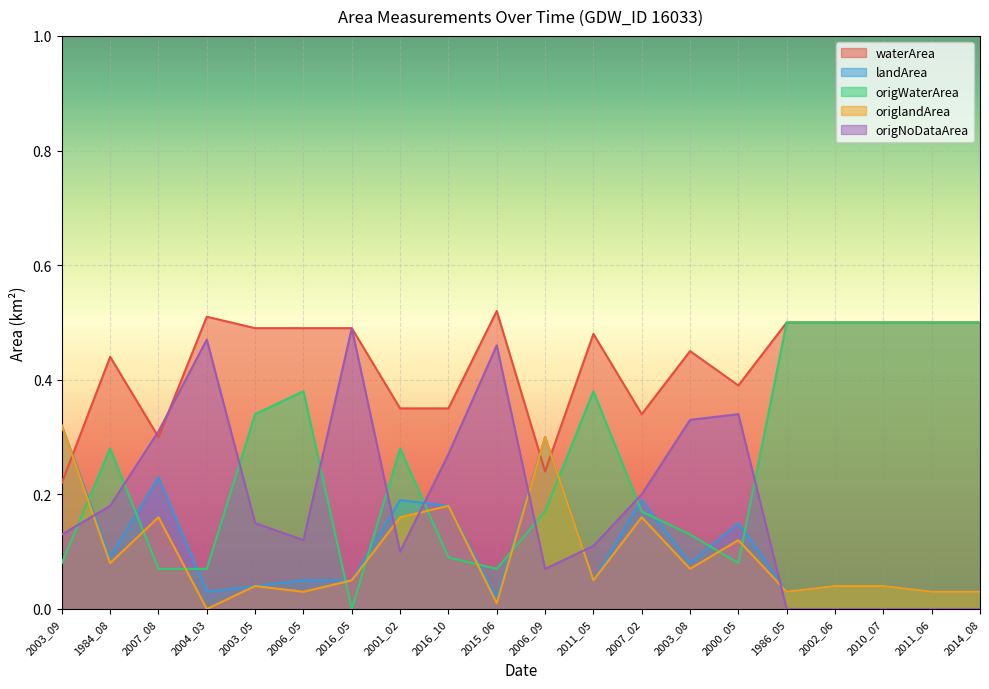

At which label does origNoDataArea reach its minimum?

1986_05